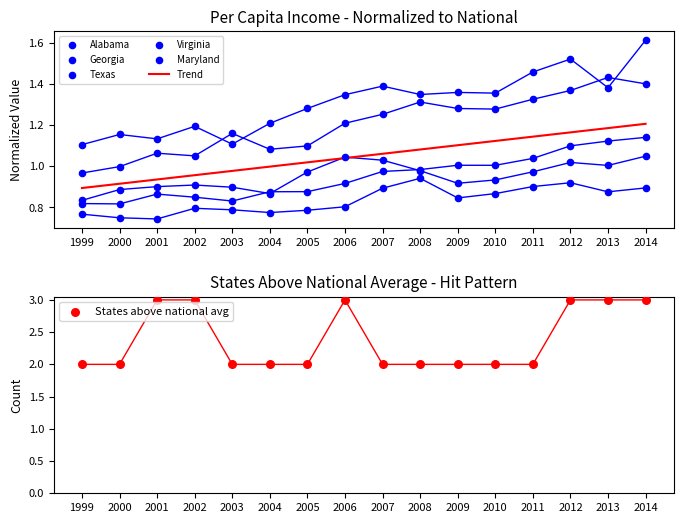

Which series has the largest Y range (max minus min)?

Maryland